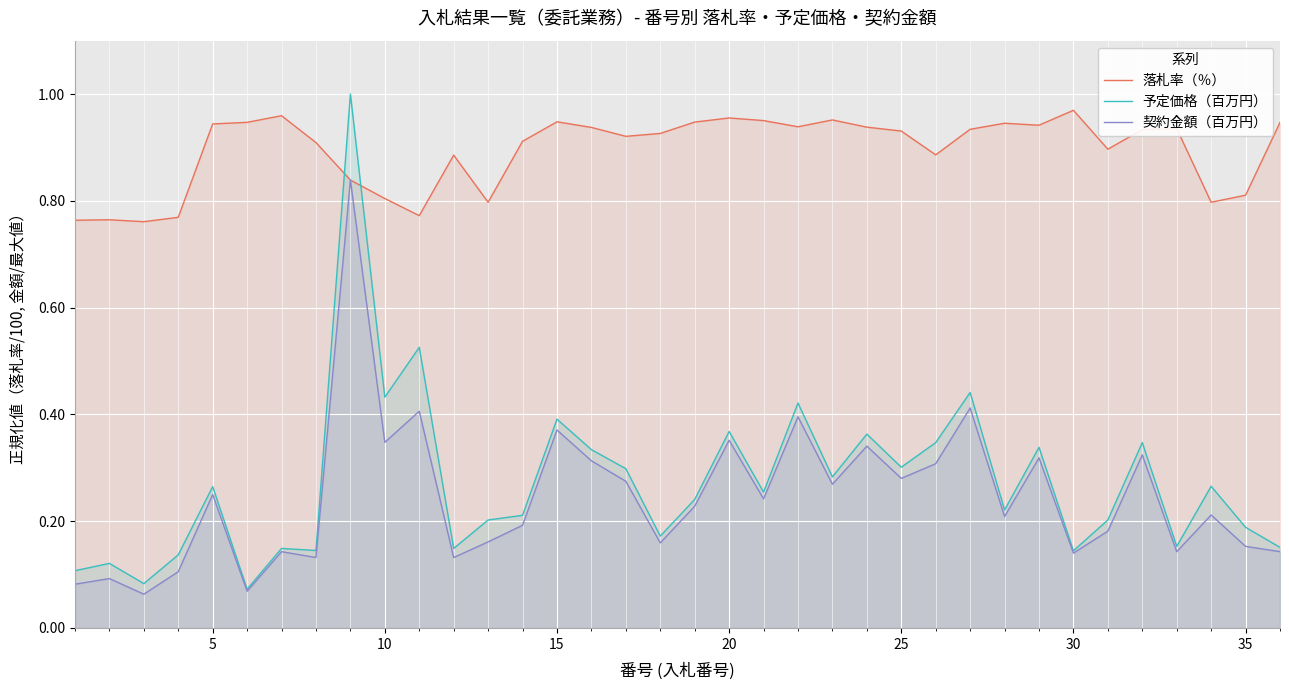

After their last crossing, which series has the higher values: 予定価格（百万円） or 落札率（％）?

落札率（％）